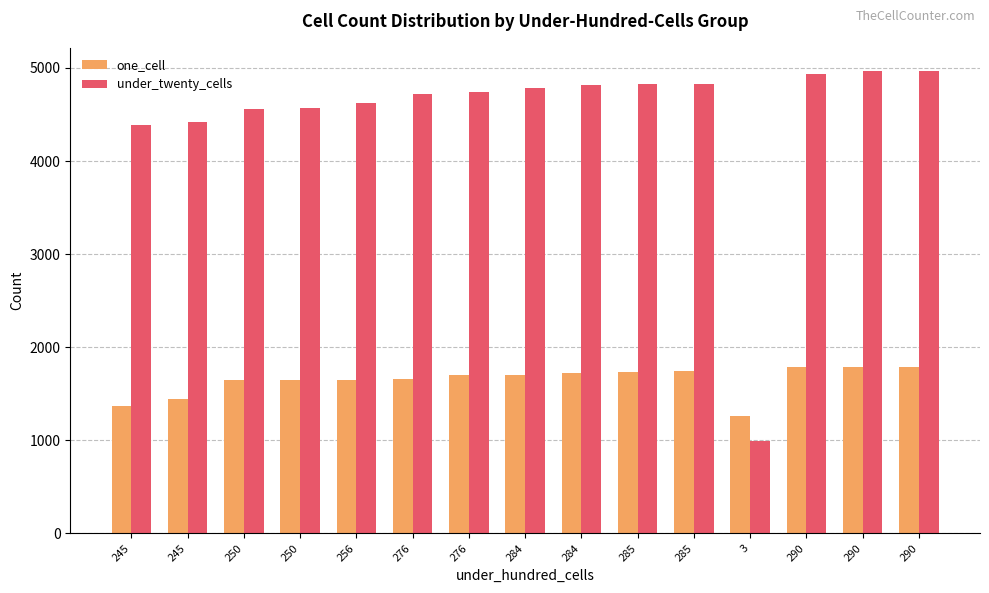

How many data points does each series have?

15